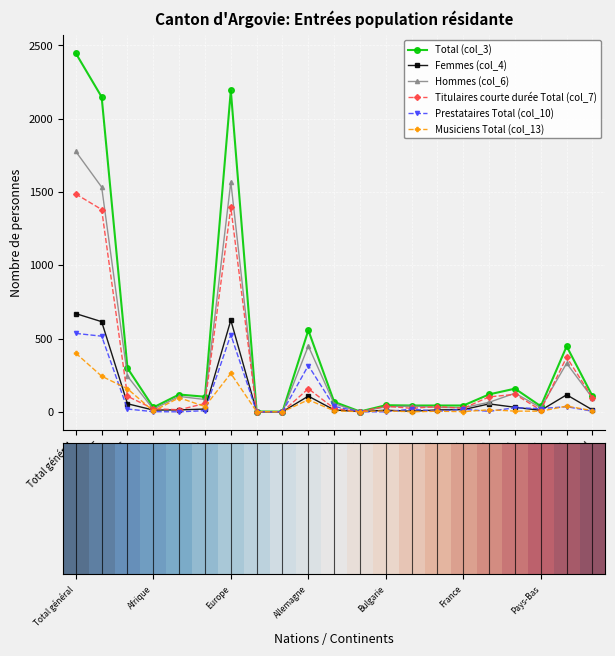

Which category has the highest value across all series?

Total général